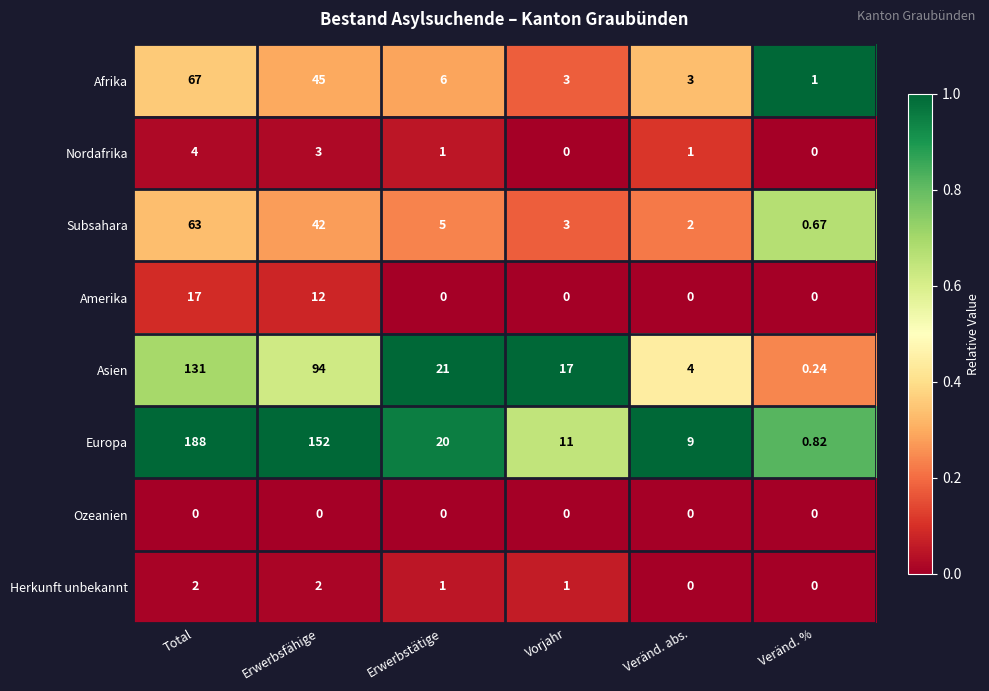

List the series in order of their peak value, highest first.

Europa, Asien, Afrika, Subsahara, Amerika, Nordafrika, Herkunft unbekannt, Ozeanien